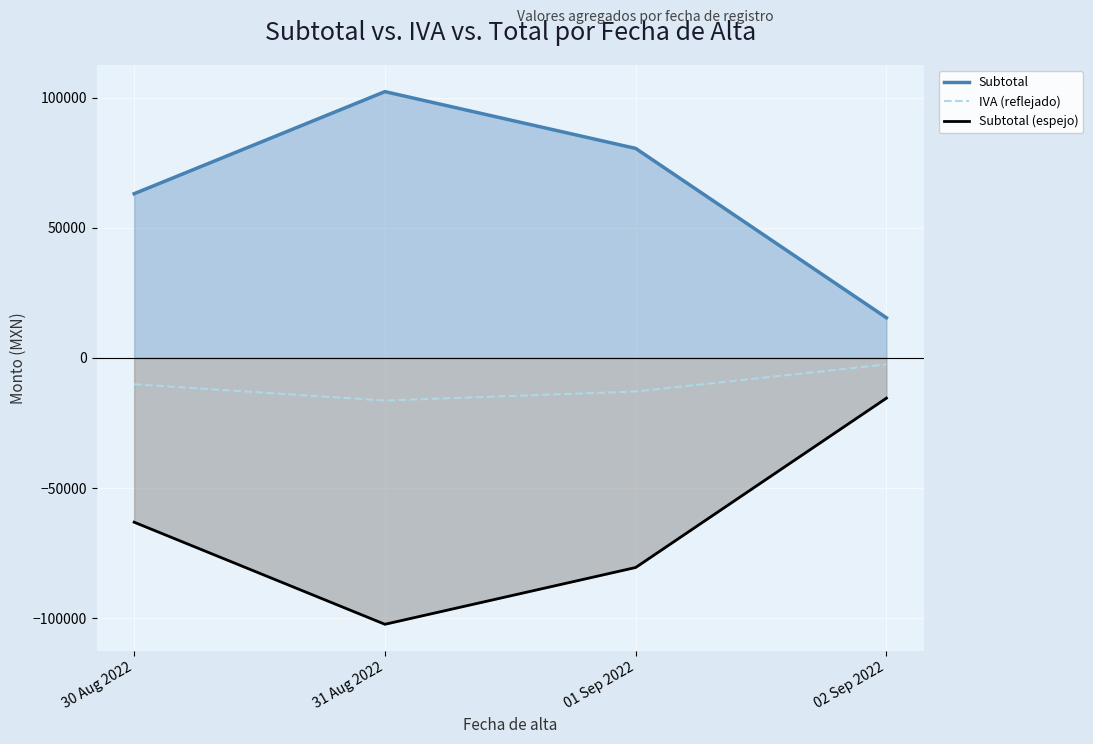

Which series has the largest range (max minus min)?

Subtotal